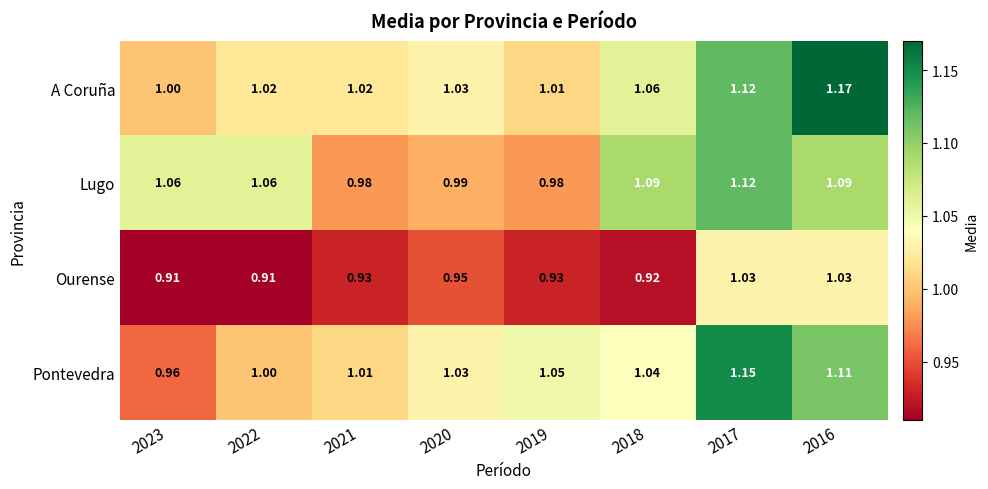

At 2018, list the series in order from largest to smallest.

Lugo, A Coruña, Pontevedra, Ourense